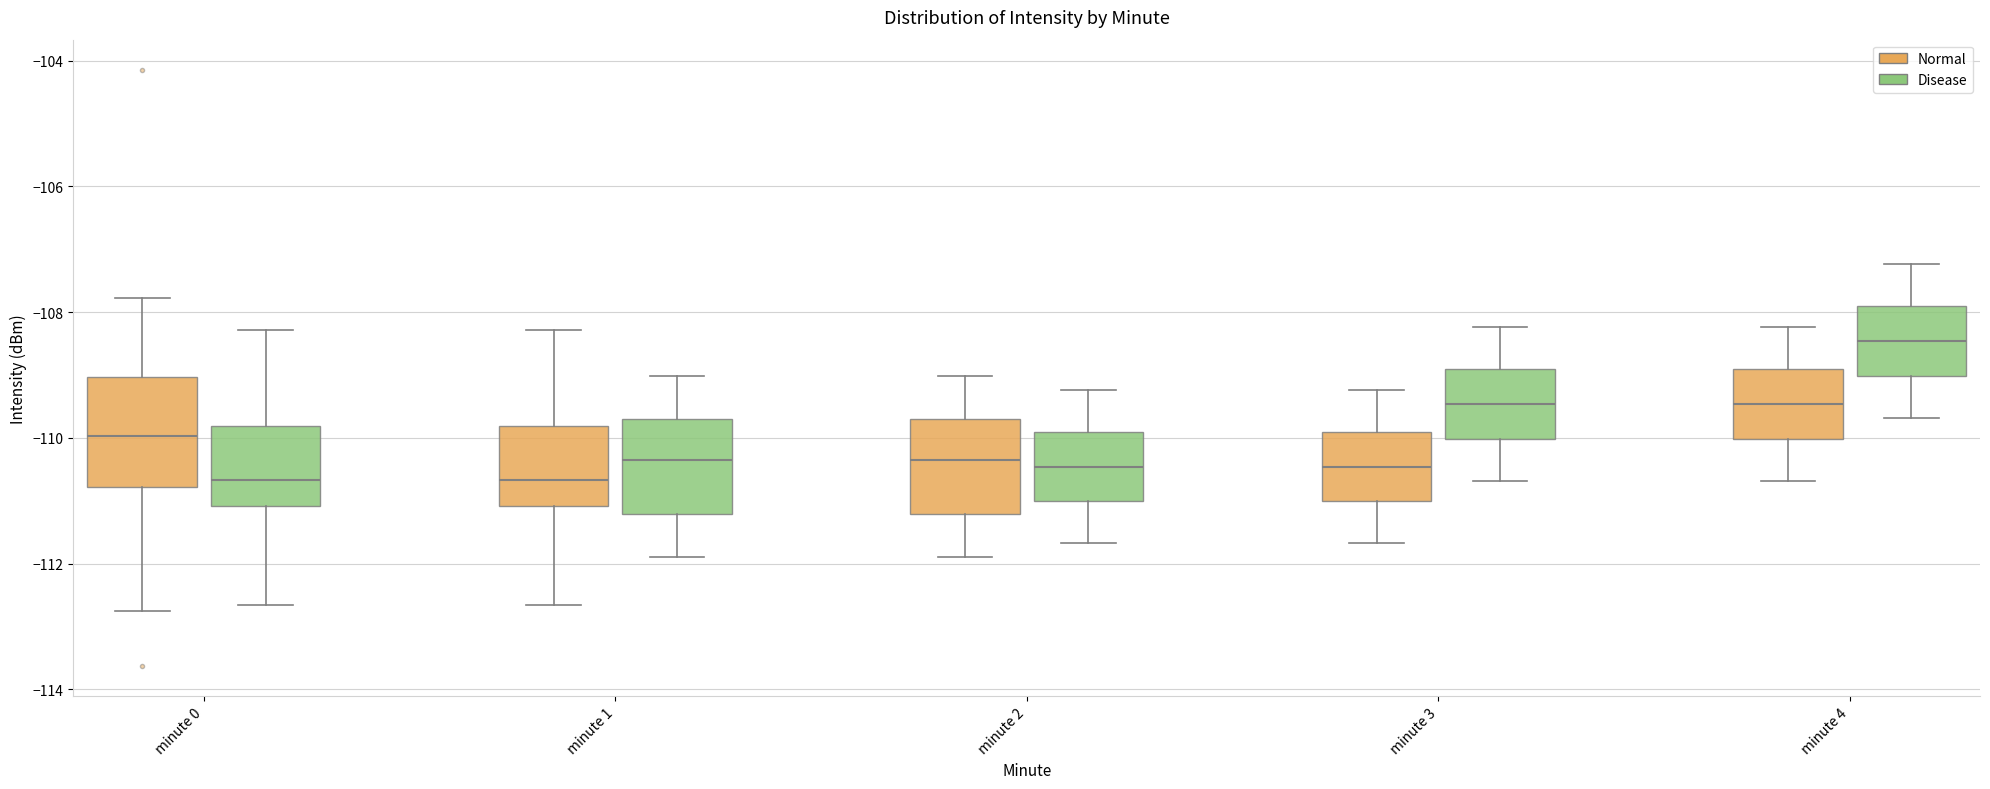

Reading left to right, read every box against the y-axis: the position of its median line, the range the box covers, and the ends of its whiskers. The values are not printed on the chart, so give them approximately, as read against the axis.

minute 0 (Normal): median -110.0, box -110.8 to -109.0, whiskers -112.8 to -107.8
minute 0 (Disease): median -110.6, box -111.0 to -109.8, whiskers -112.6 to -108.2
minute 1 (Normal): median -110.6, box -111.0 to -109.8, whiskers -112.6 to -108.2
minute 1 (Disease): median -110.4, box -111.2 to -109.8, whiskers -112.0 to -109.0
minute 2 (Normal): median -110.4, box -111.2 to -109.8, whiskers -112.0 to -109.0
minute 2 (Disease): median -110.4, box -111.0 to -109.8, whiskers -111.6 to -109.2
minute 3 (Normal): median -110.4, box -111.0 to -109.8, whiskers -111.6 to -109.2
minute 3 (Disease): median -109.4, box -110.0 to -108.8, whiskers -110.6 to -108.2
minute 4 (Normal): median -109.4, box -110.0 to -108.8, whiskers -110.6 to -108.2
minute 4 (Disease): median -108.4, box -109.0 to -107.8, whiskers -109.6 to -107.2